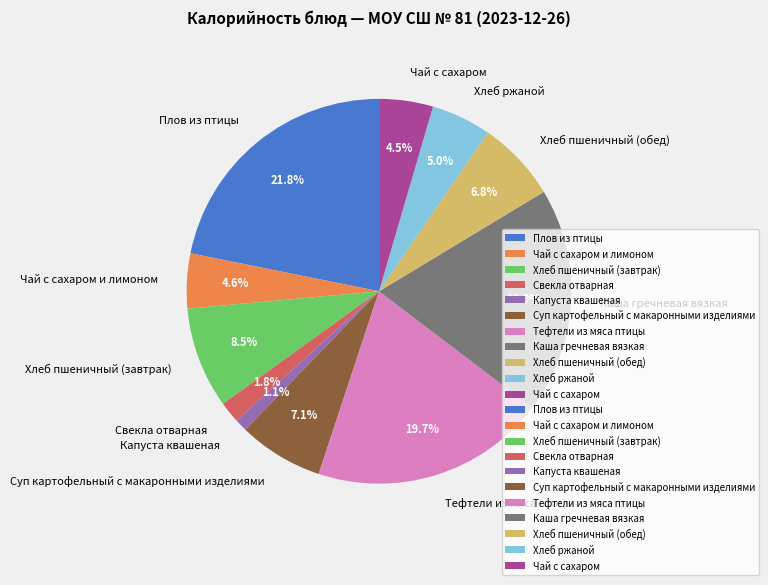

Which has a higher value, Суп картофельный с макаронными изделиями or Свекла отварная?

Суп картофельный с макаронными изделиями